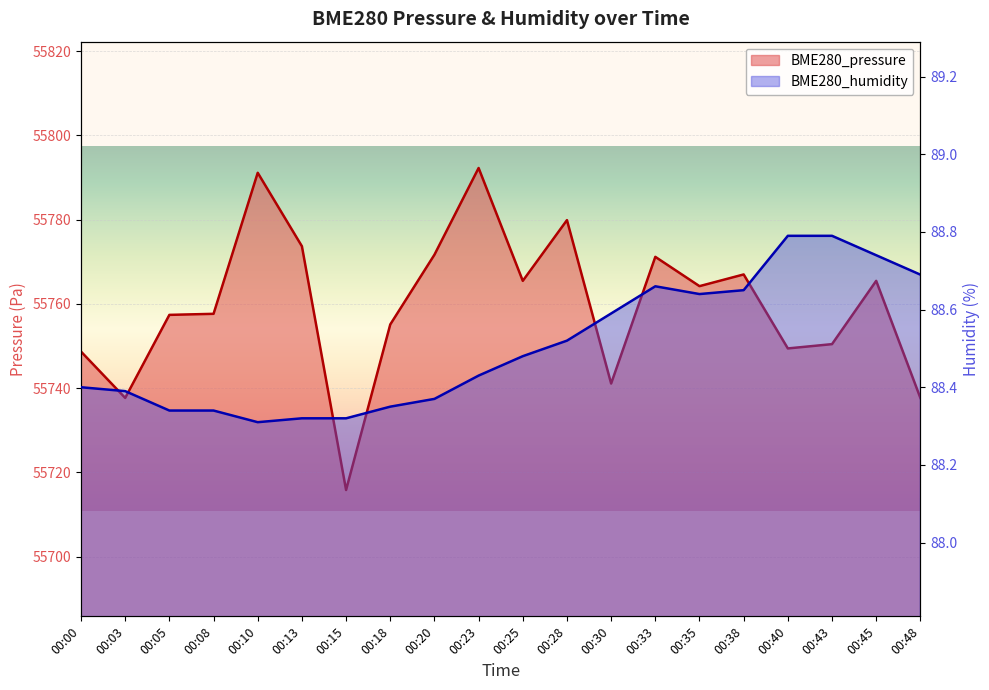

What is the value of the BME280_humidity point at the 8th from the left?

88.3